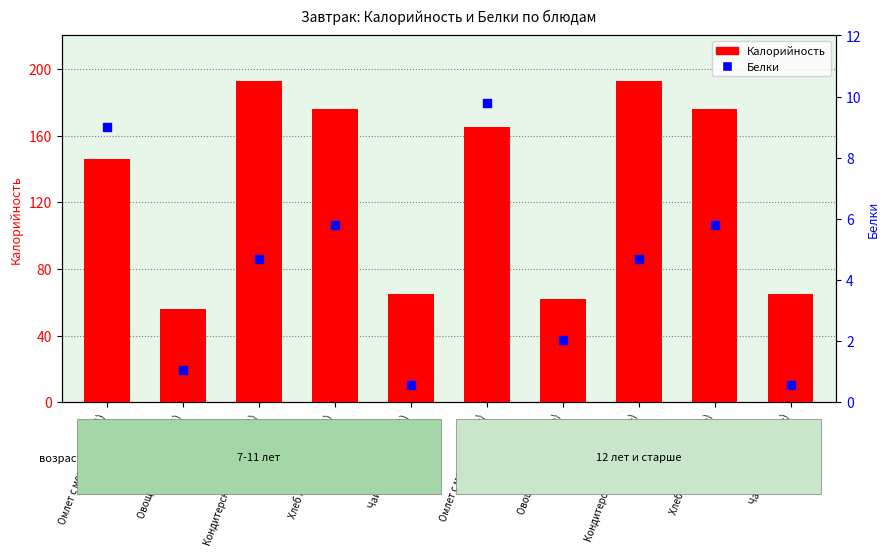

At which category is the sum across all series the highest?

Кондитерские изделия (7-11)